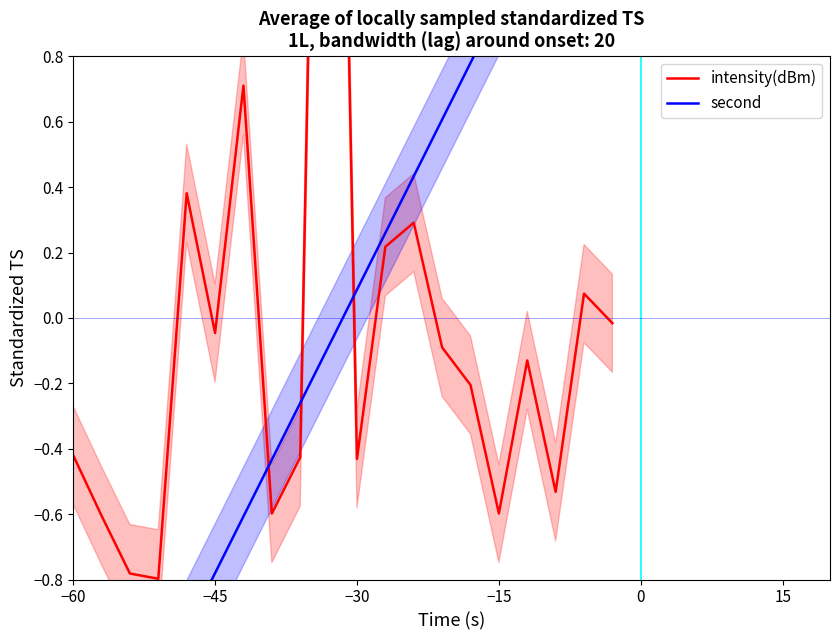

How many lines are shown in the chart?

2